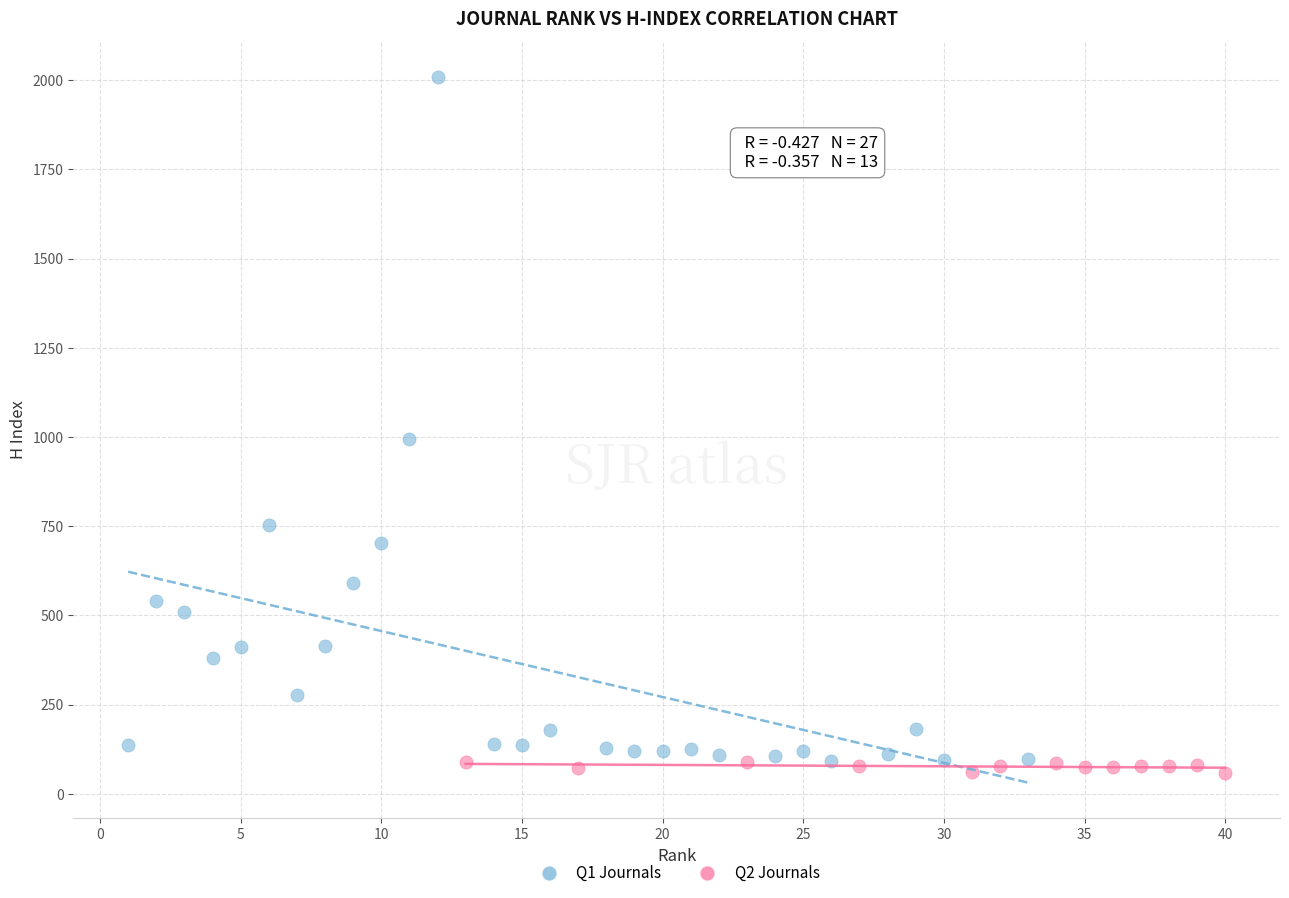

Which series has the widest spread of Y values?

Q1 Journals